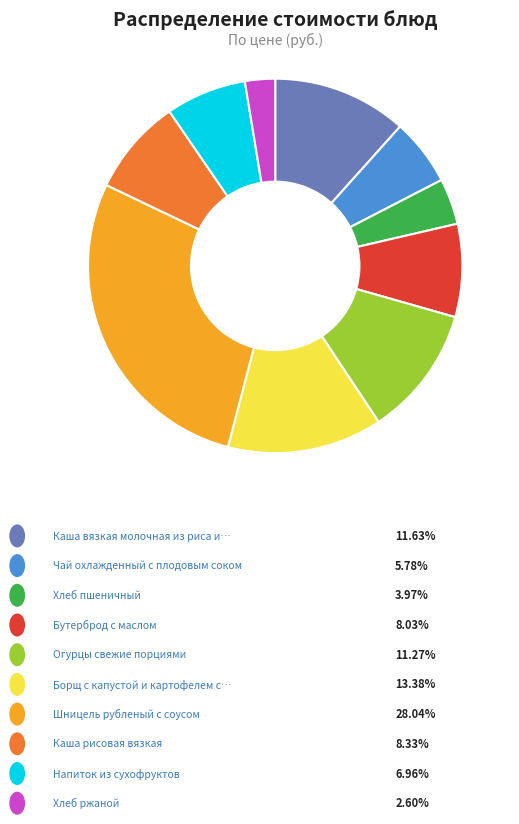

Does any single category account for the majority?

No